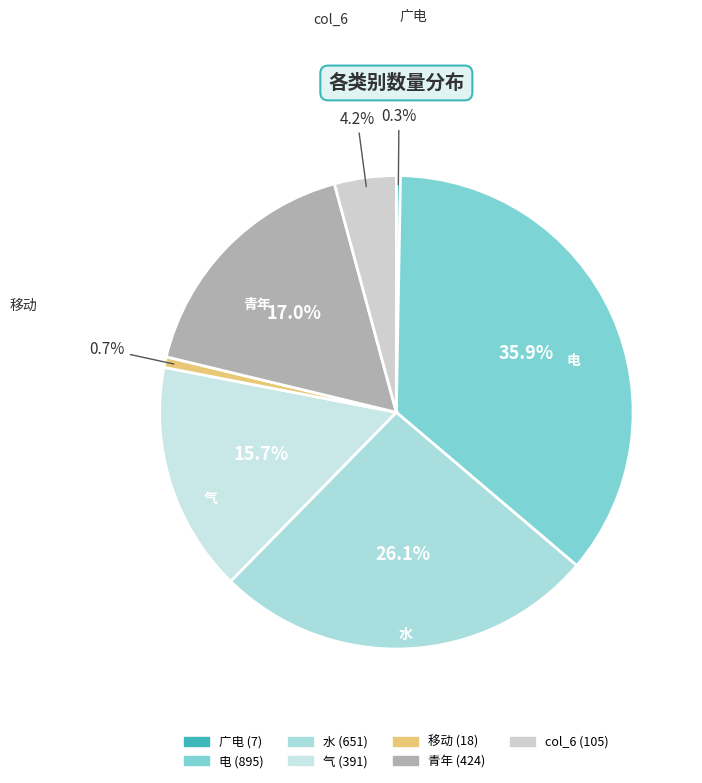

The 电 slice represents 42% of the pie. True or false?

False